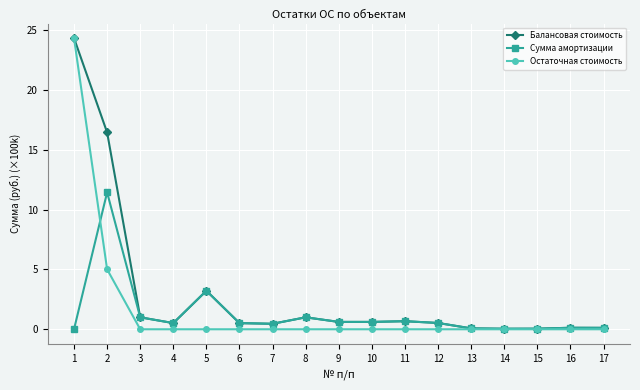

What is the total value across all series at 13?

0.1